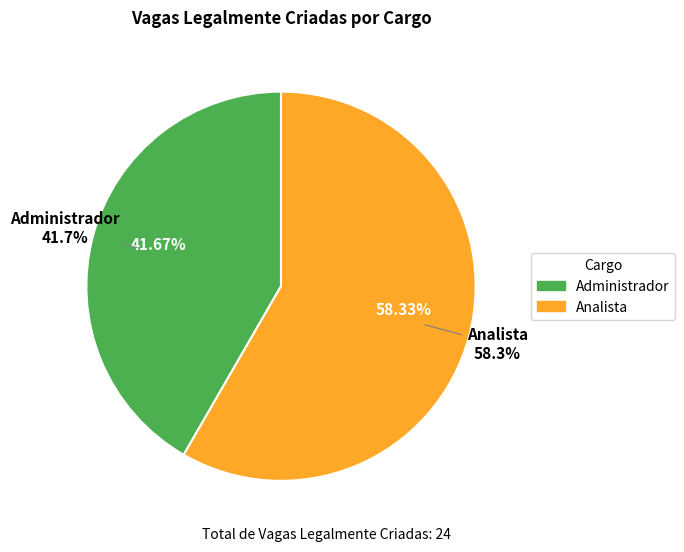

Rank the categories by value from lowest to highest.

Administrador, Analista